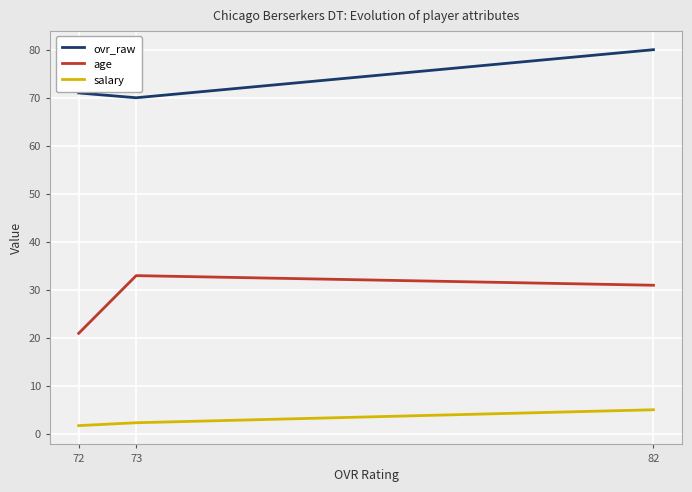

Is the value of age at 73 greater than the value of ovr_raw at 73?

No